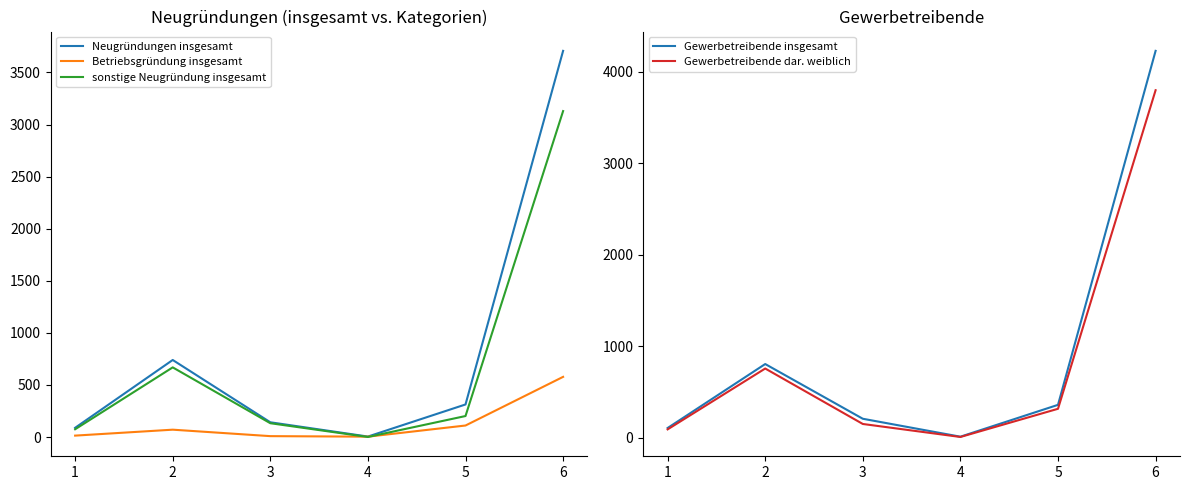

Which series has the largest range (max minus min)?

Gewerbetreibende insgesamt